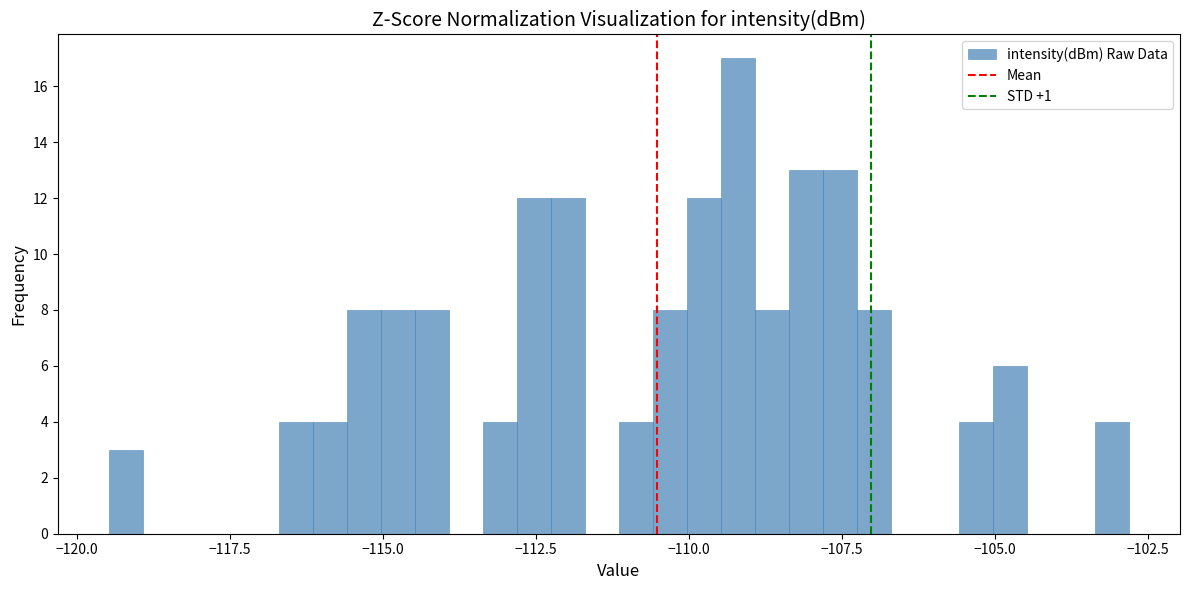

Read against the x-axis, roughly where is the centre of the tallest bar?

-109.0